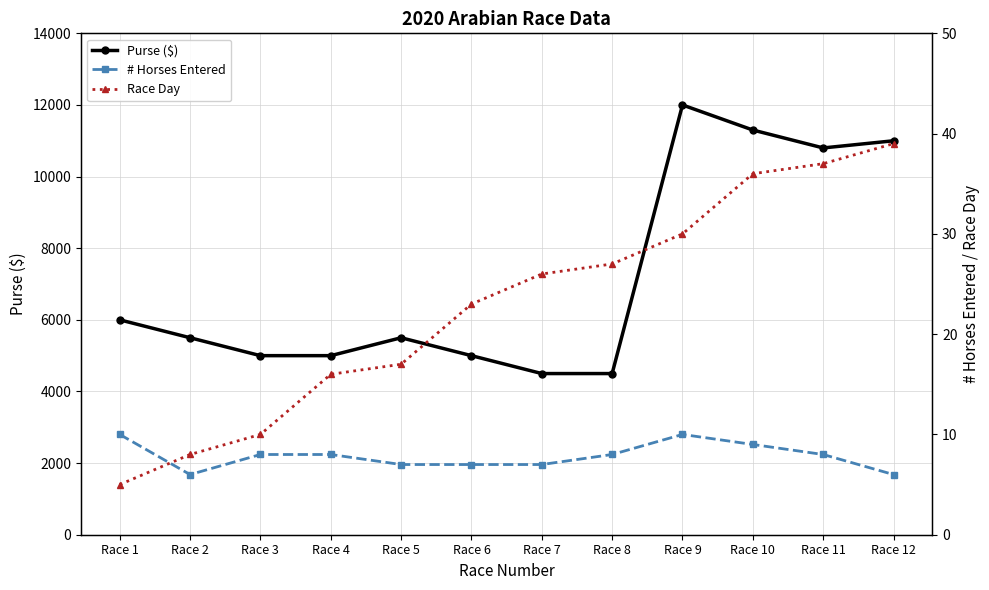

Reading right to left, extract all data points from this chart.

Purse ($): Race 12=11000	Race 11=10800	Race 10=11300	Race 9=12000	Race 8=4500	Race 7=4500	Race 6=5000	Race 5=5500	Race 4=5000	Race 3=5000	Race 2=5500	Race 1=6000
# Horses Entered: Race 12=6	Race 11=8	Race 10=9	Race 9=10	Race 8=8	Race 7=7	Race 6=7	Race 5=7	Race 4=8	Race 3=8	Race 2=6	Race 1=10
Race Day: Race 12=39	Race 11=37	Race 10=36	Race 9=30	Race 8=27	Race 7=26	Race 6=23	Race 5=17	Race 4=16	Race 3=10	Race 2=8	Race 1=5